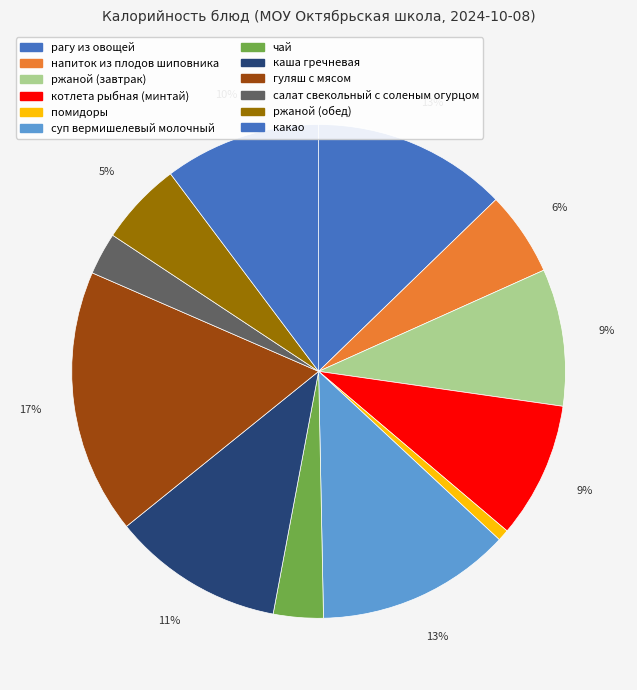

Combined, do салат свекольный с соленым огурцом and суп вермишелевый молочный account for over 50%?

No